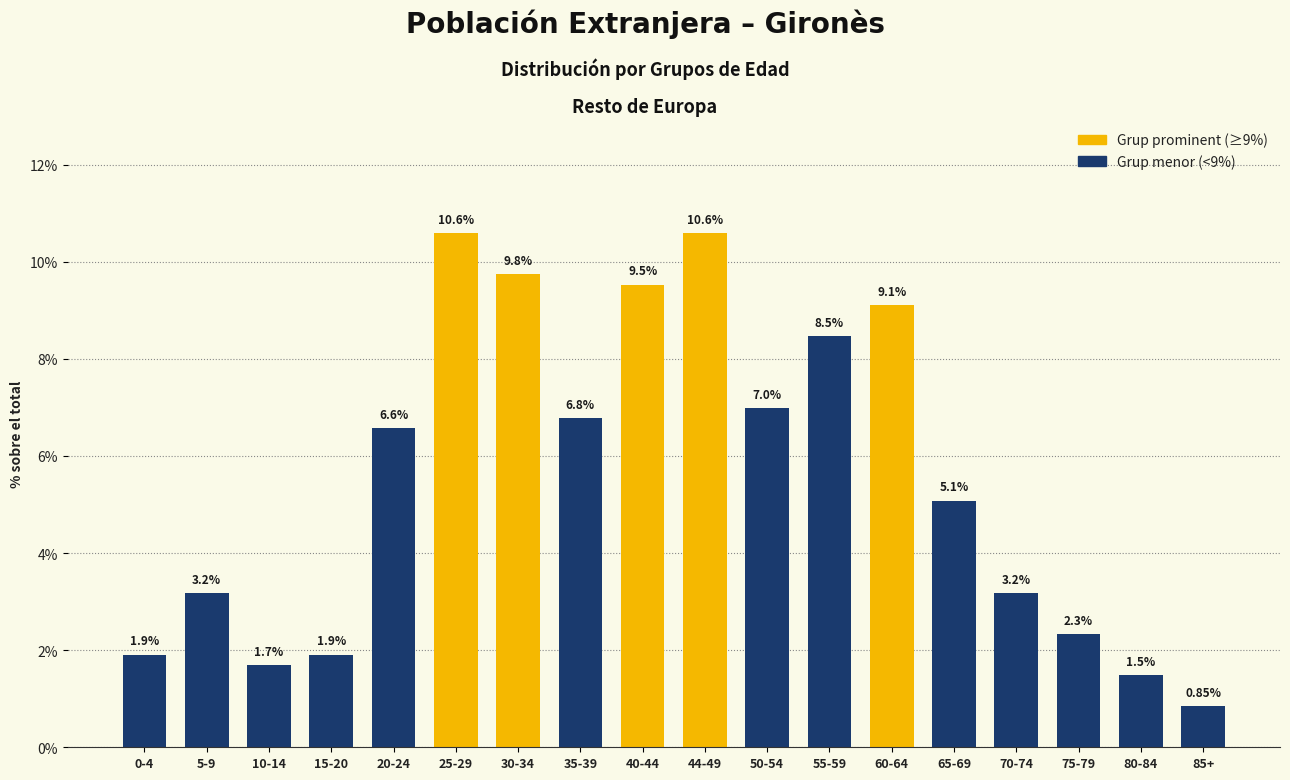

What is the average value?

5.6